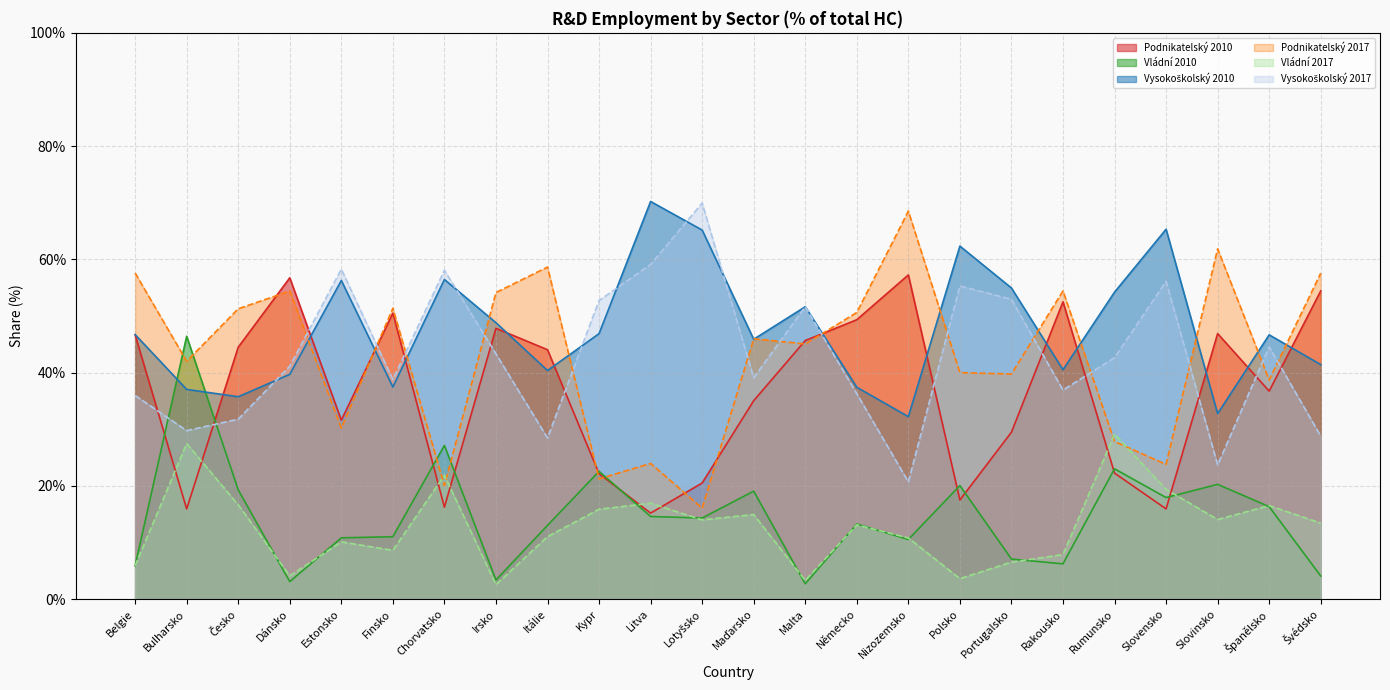

What is the label of the 3rd point from the left?

Česko